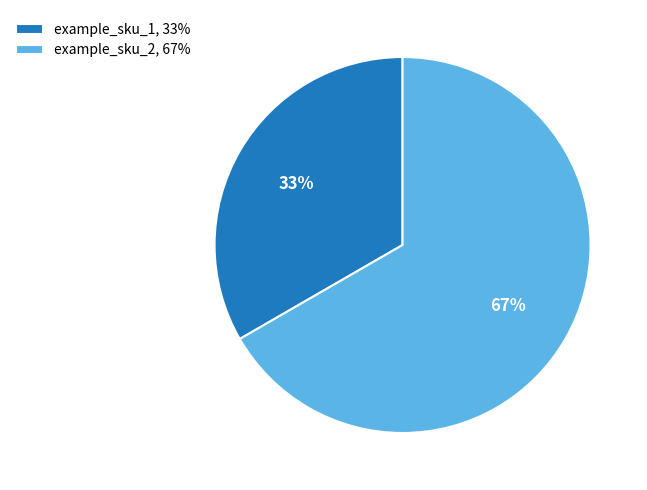

Is it true that example_sku_1 is 33% of the pie?

True